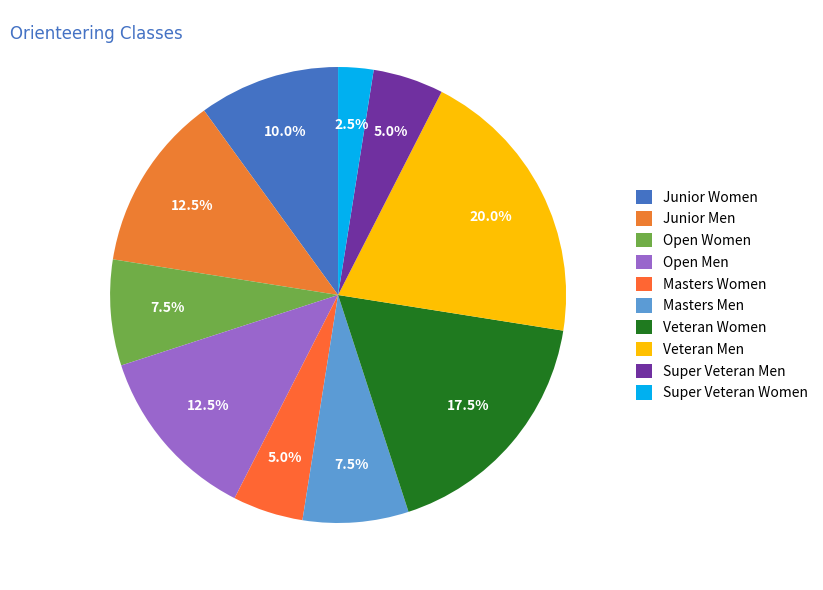

Which category has the smallest portion of the pie?

Super Veteran Women